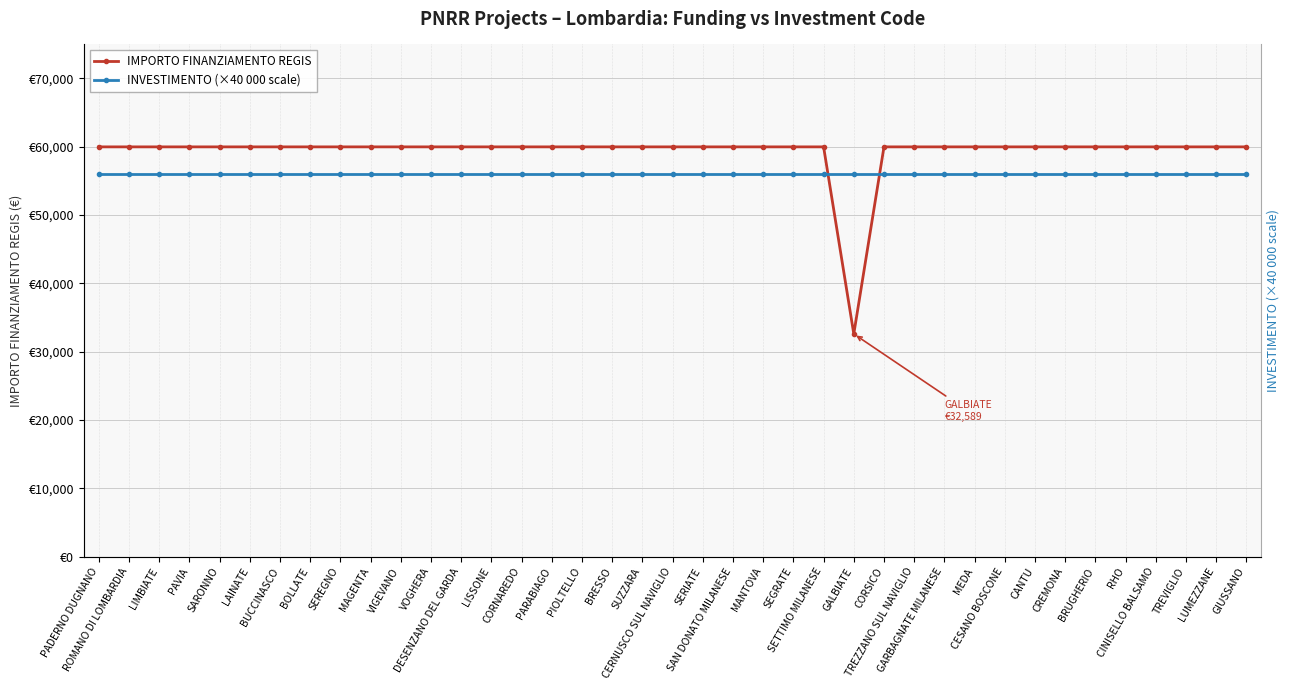

Which category has the lowest value in the IMPORTO FINANZIAMENTO REGIS series?

GALBIATE